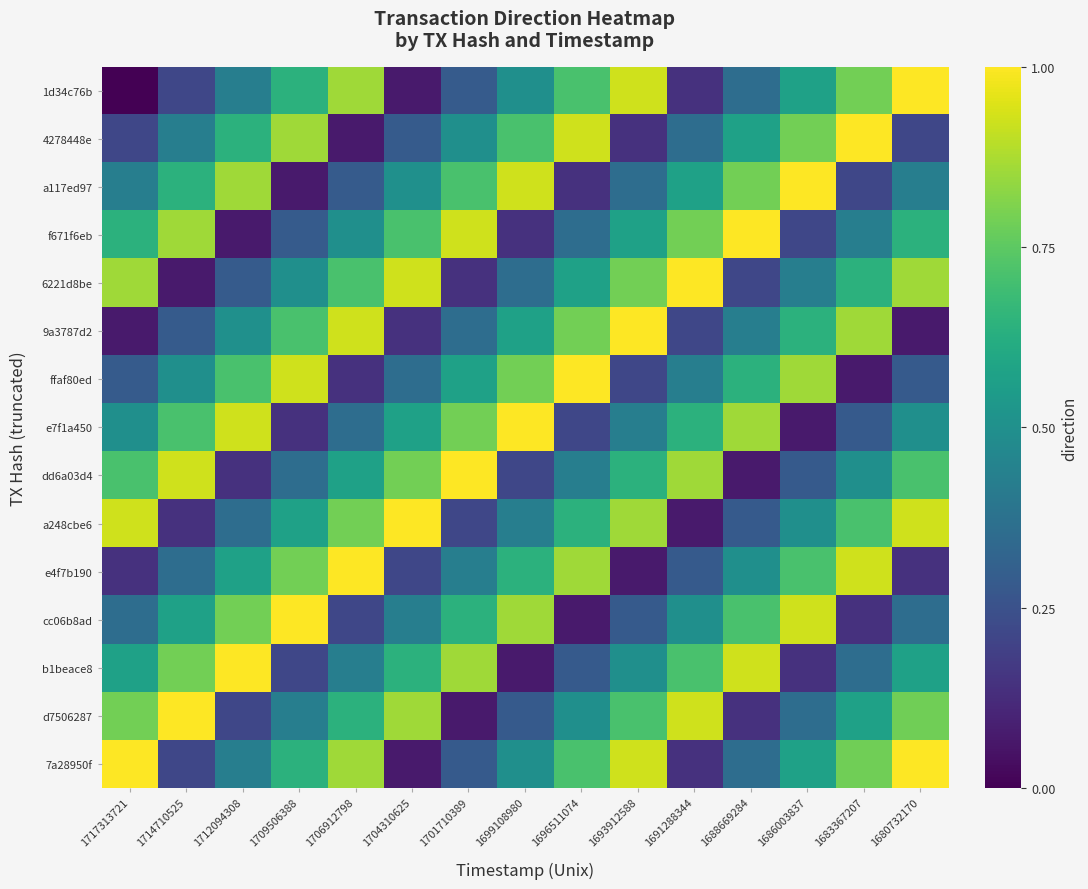

What is the greatest value displayed?

1.0